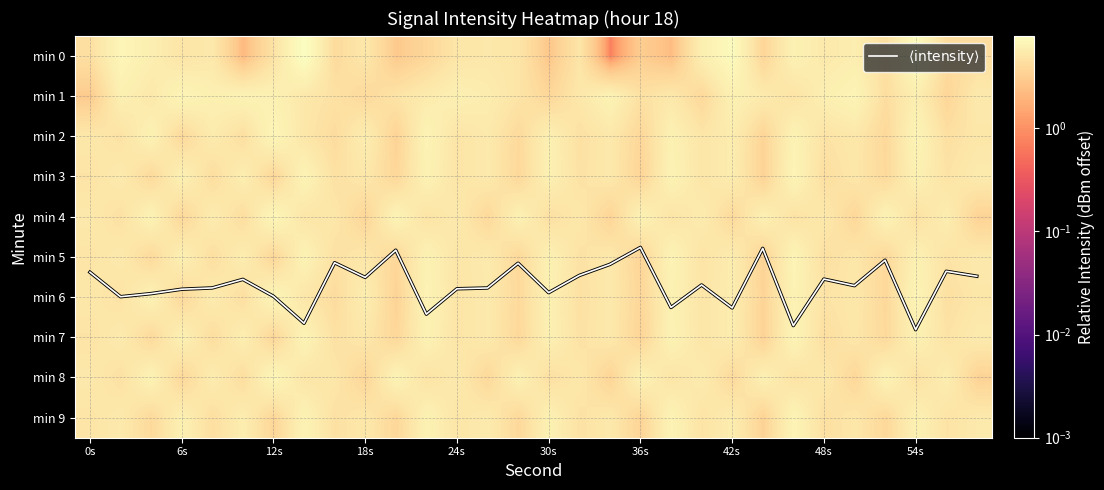

What is the difference between the second highest and second lowest values in the min 5 series?

2.9